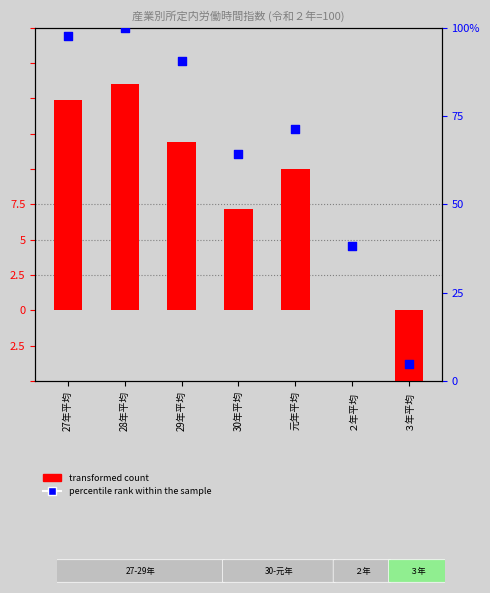

Which series has the largest total across all categories?

percentile rank within the sample